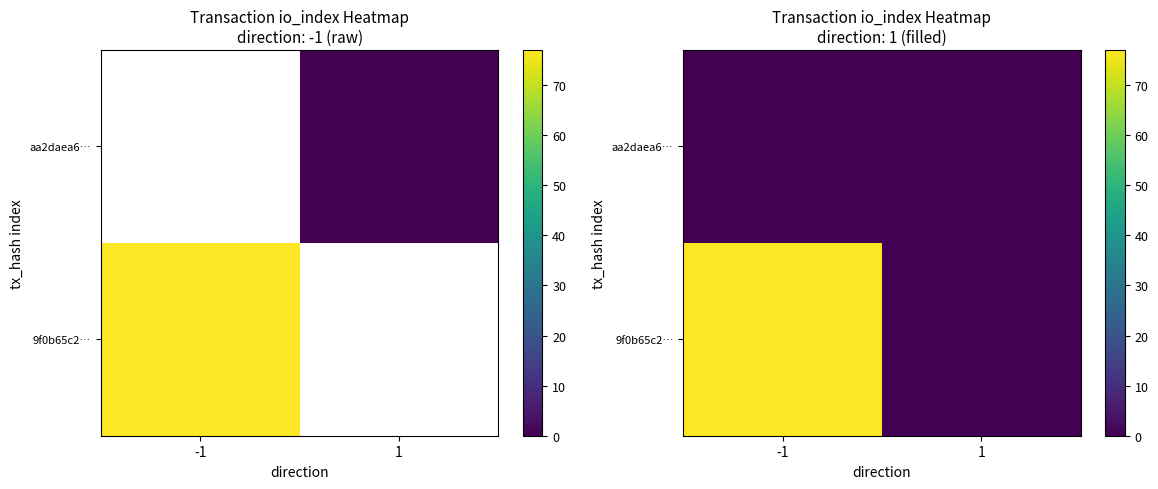

The value of 9f0b65c2… at 1 is -37. True or false?

False